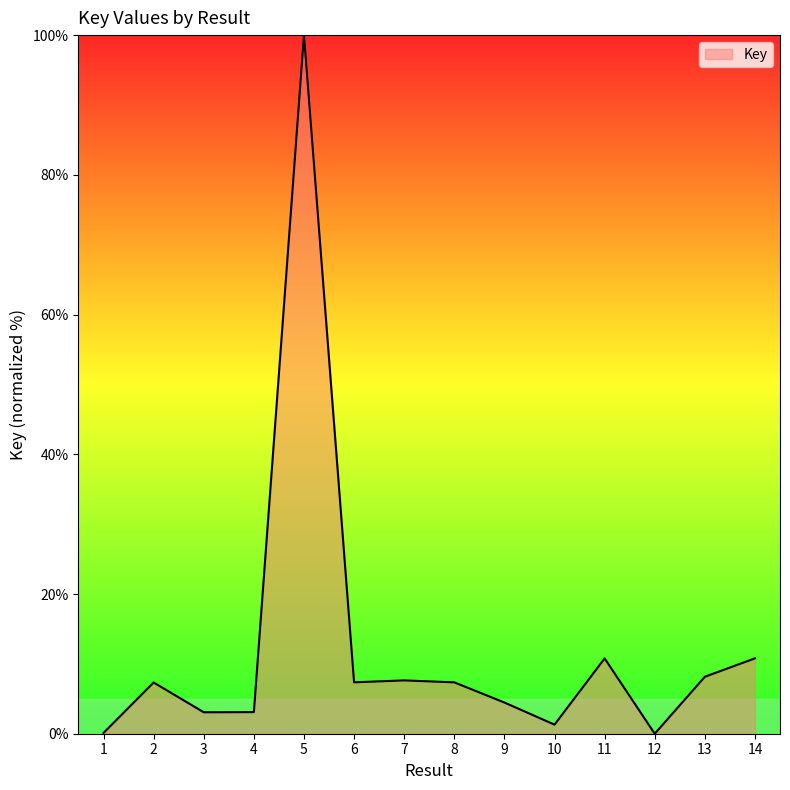

What is the difference between the second highest and minimum values?

10.8